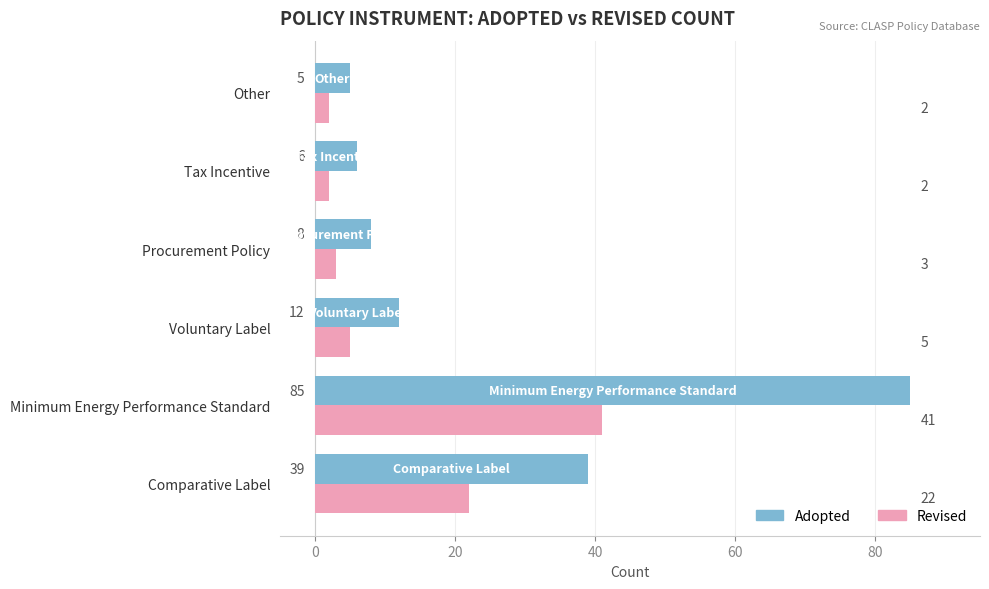

Where is Adopted nearest to the value 45?

Comparative Label